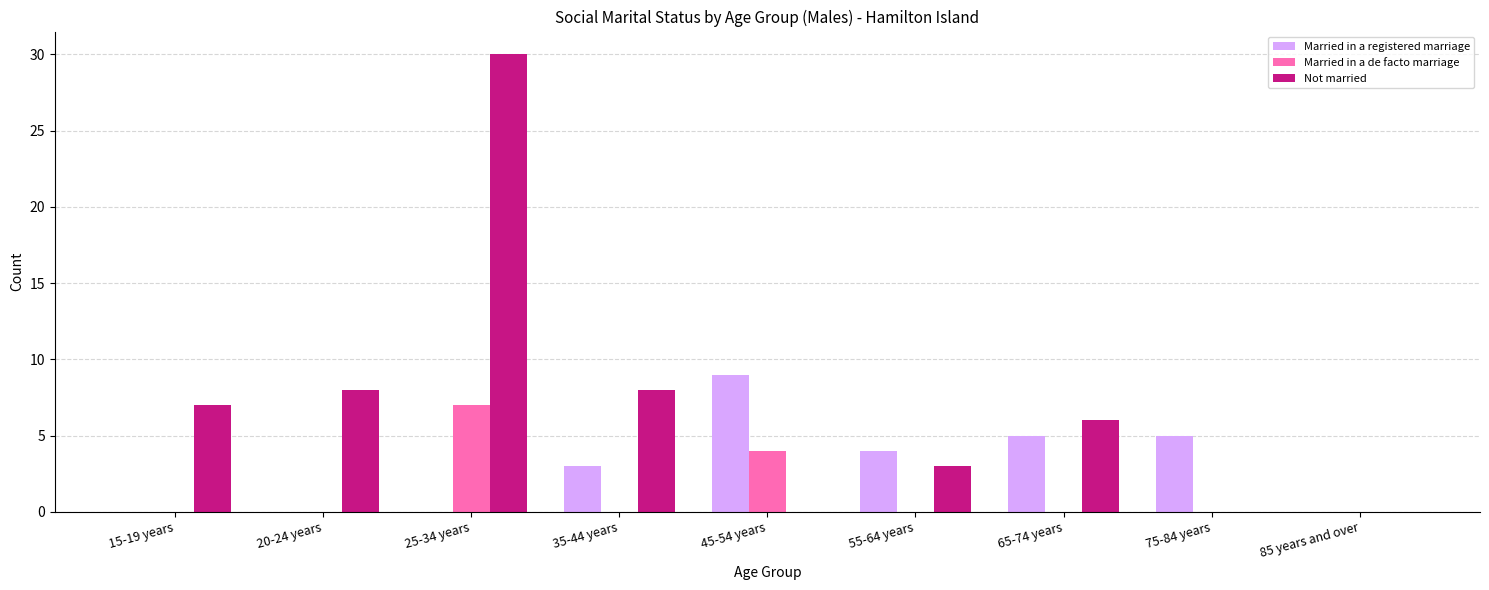

The Not married series shows 8 at 35-44 years. True or false?

True